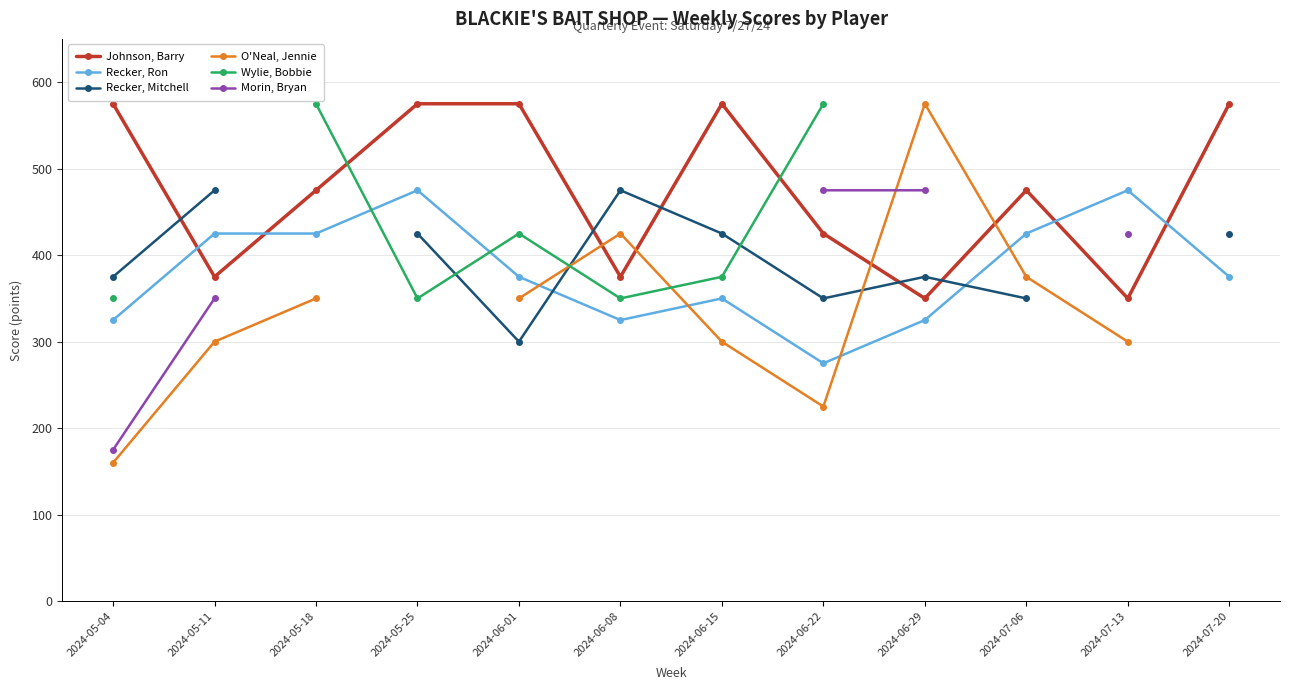

What is the minimum value for O'Neal, Jennie?

160.0